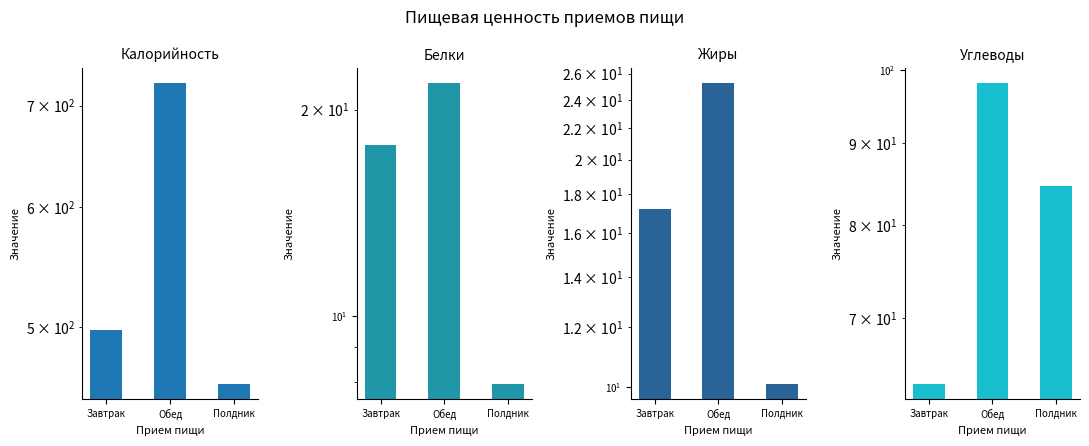

Between Завтрак and Обед, which is larger?

Обед